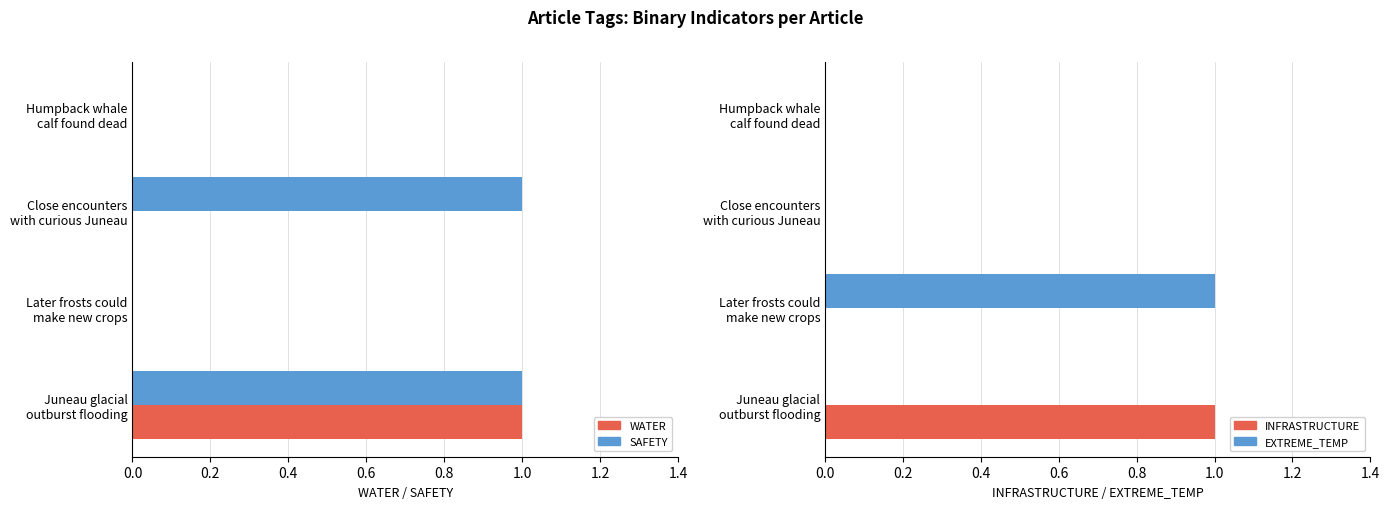

Does the chart contain stacked bars?

No